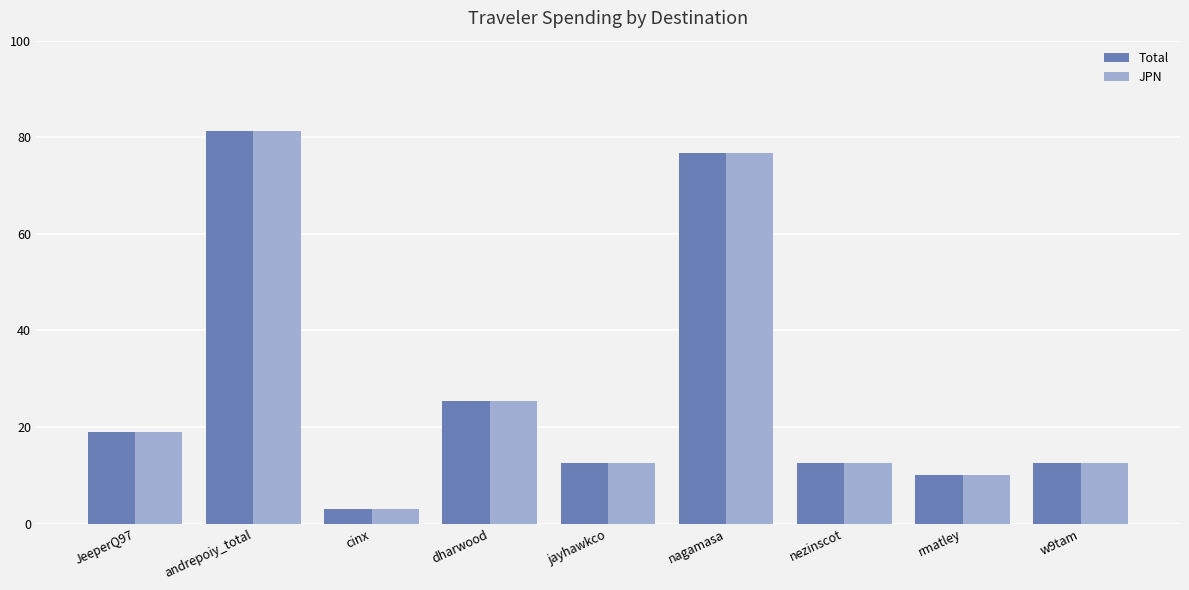

The JPN series shows 122.3 at andrepoiy_total. True or false?

False